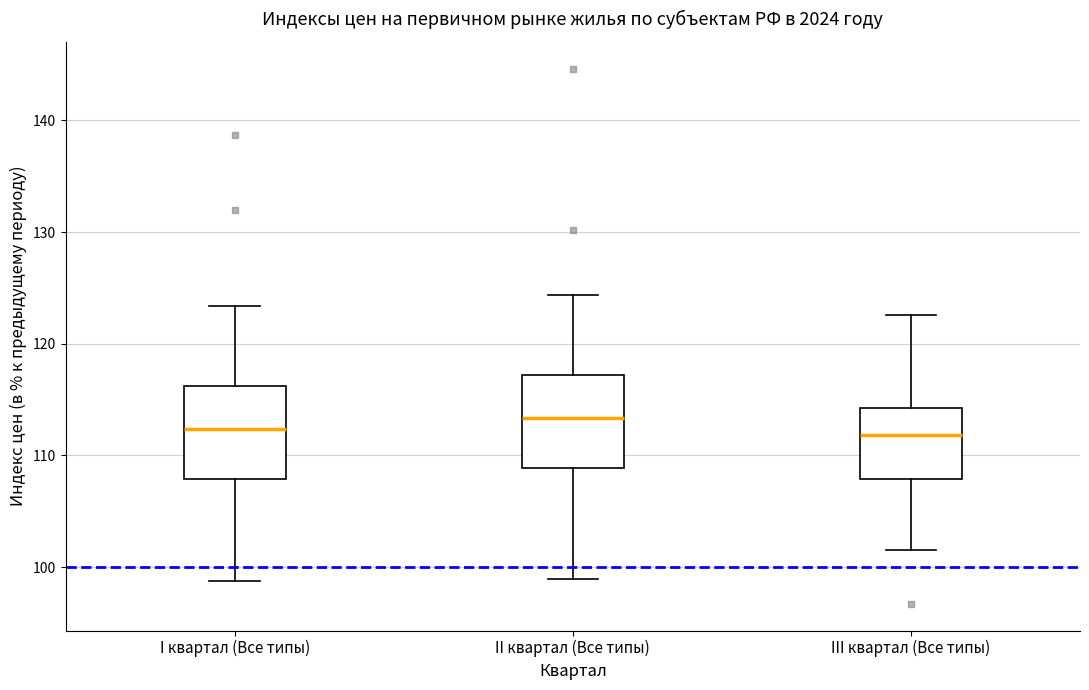

Where does the upper whisker of the box for I квартал (Все типы) end on the y-axis? The values are not printed on the chart, so give them approximately, as read against the axis.

123